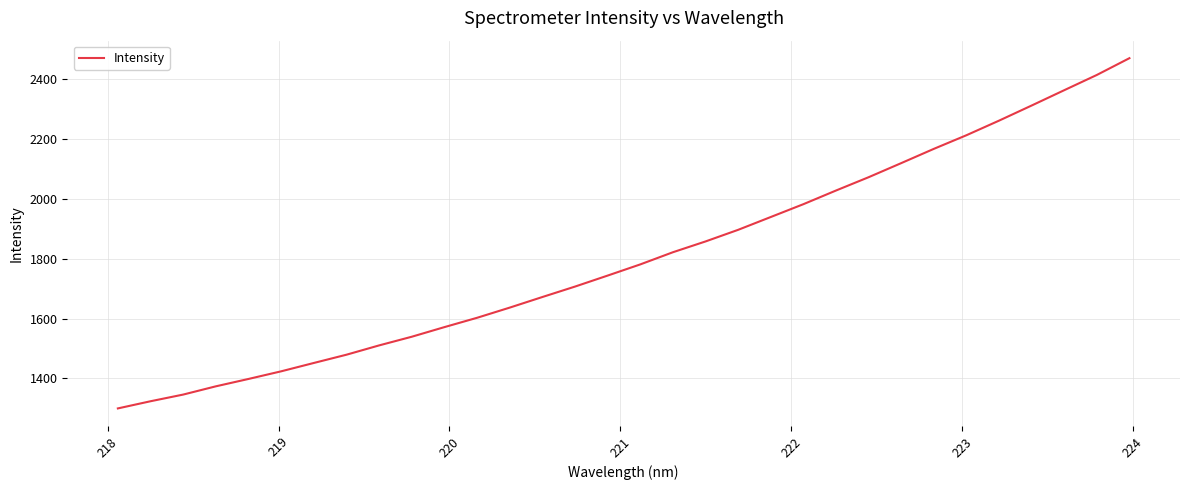

What is the smallest value displayed?

1300.0